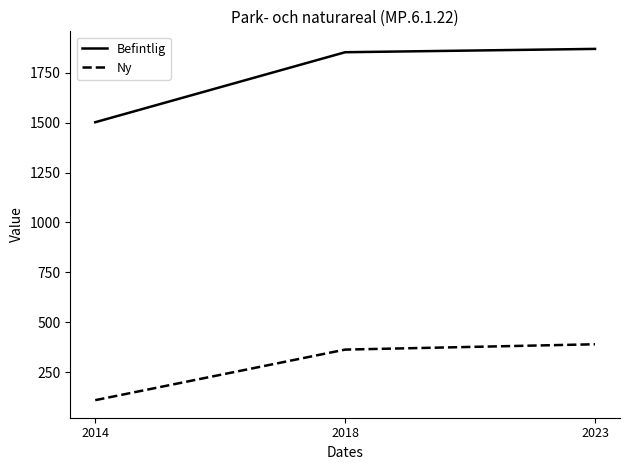

The value of Ny at 2014 is 110.8. True or false?

True